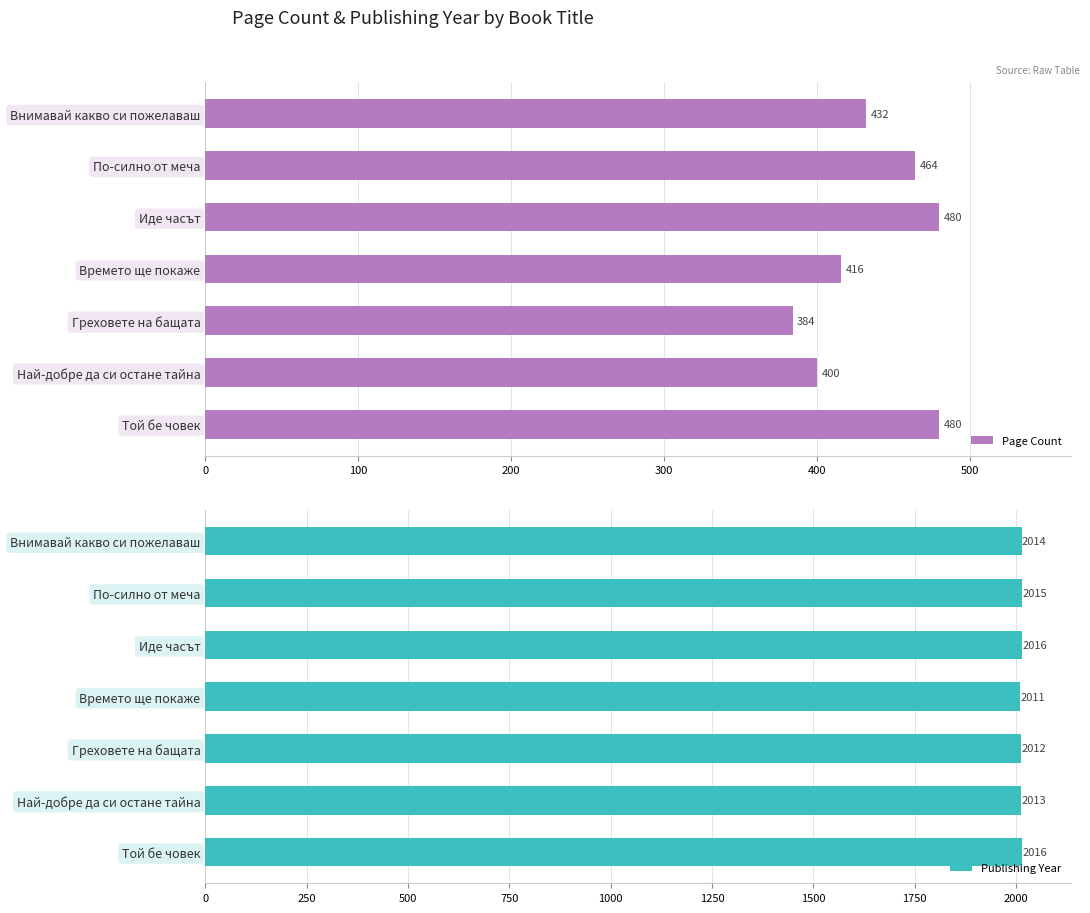

The value of Page Count at По-силно от меча is 692. True or false?

False